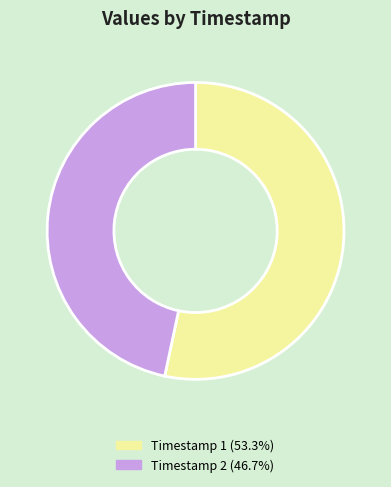

Is there a majority slice in this chart?

Yes